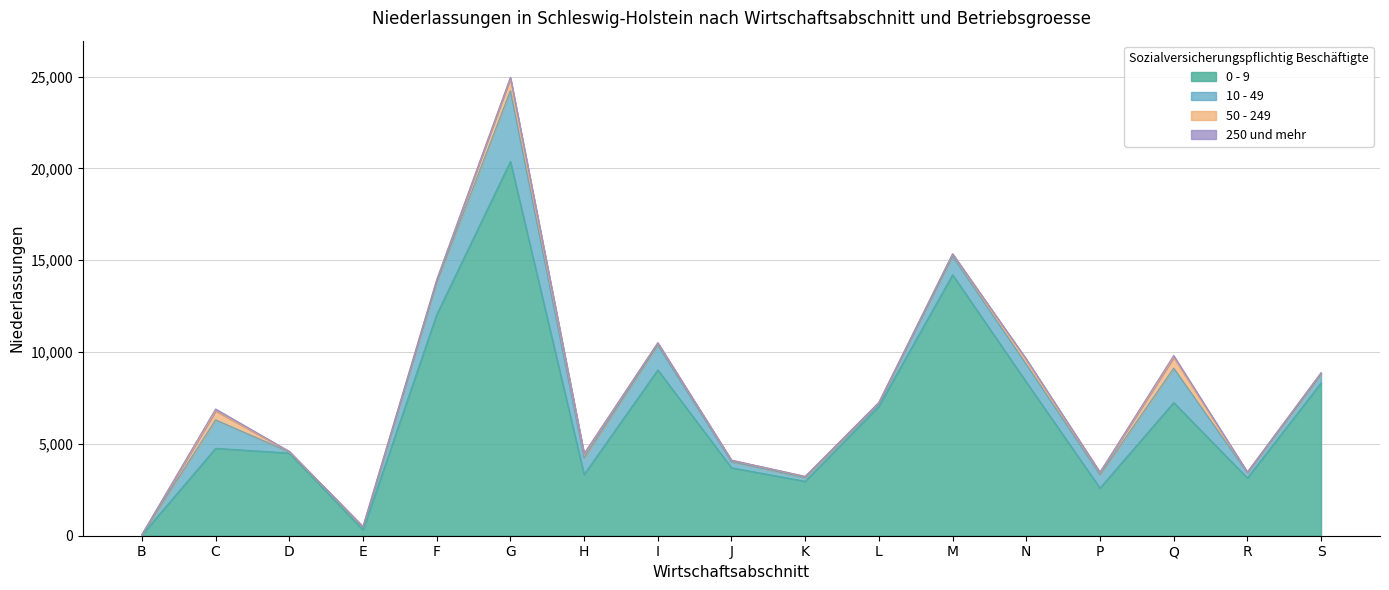

What is the maximum value for 50 - 249?

684